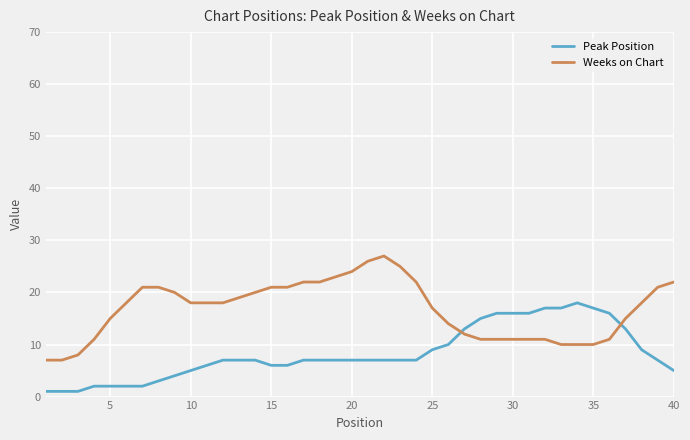

What is the difference between the maximum and minimum values in the Weeks on Chart series?

20